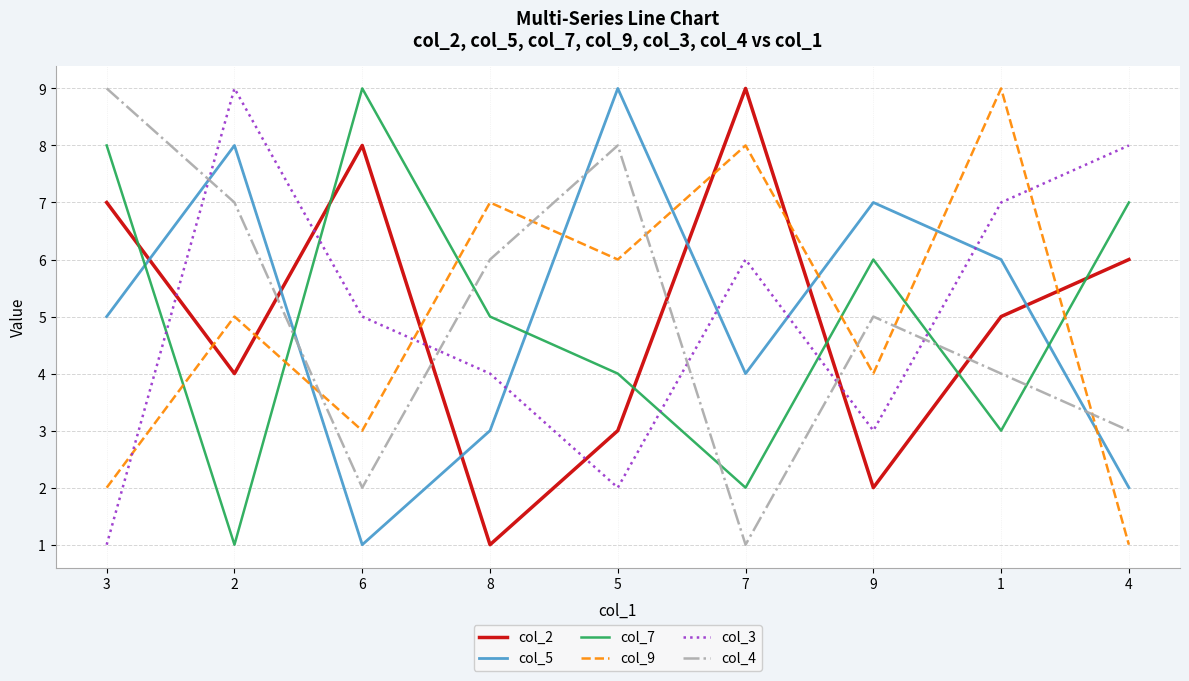

At which label does col_4 reach its peak?

3